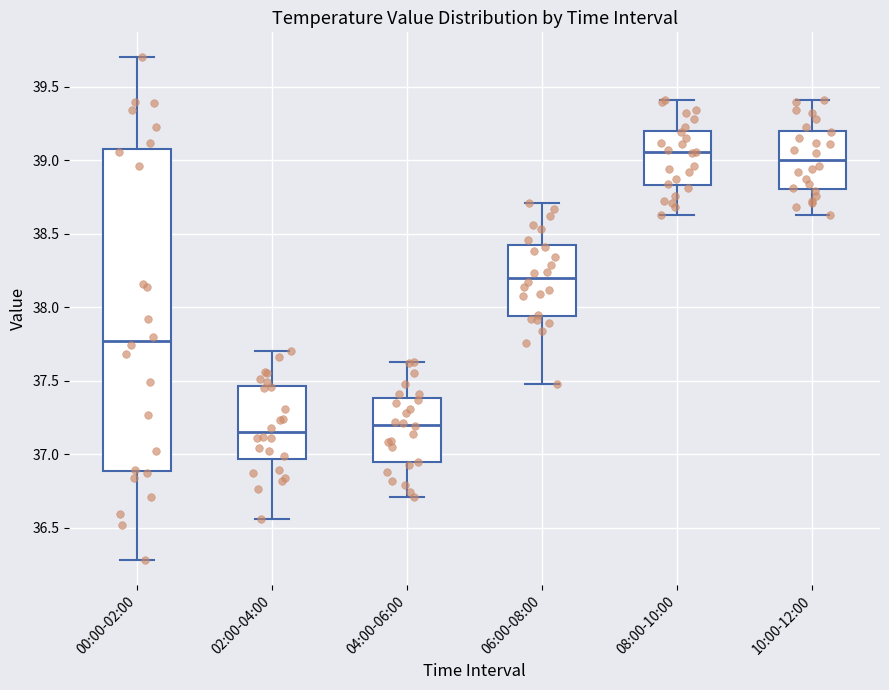

Where does the lower whisker of the box for 04:00-06:00 end on the y-axis? The values are not printed on the chart, so give them approximately, as read against the axis.

36.70